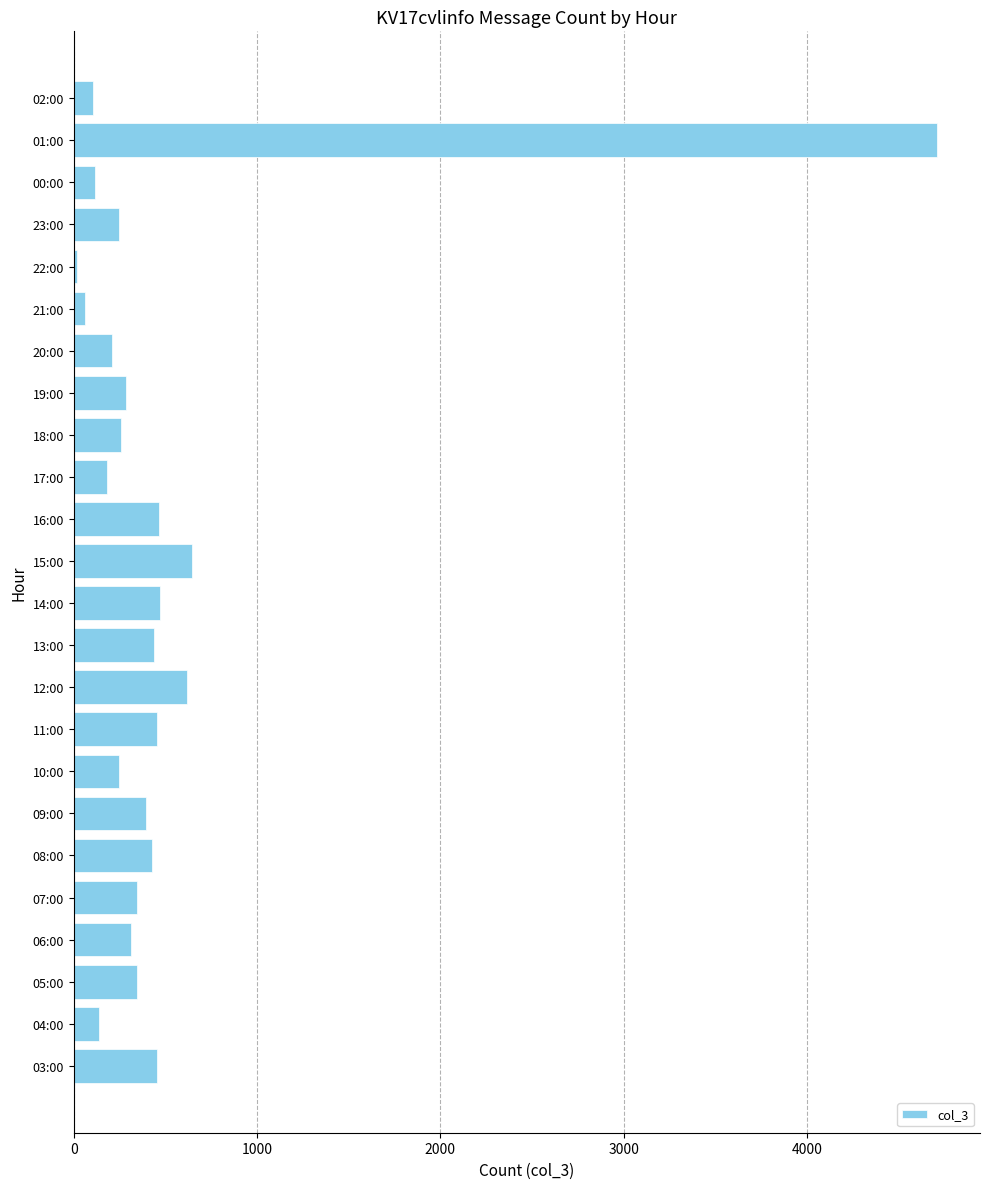

What is the sum of all values?

11957